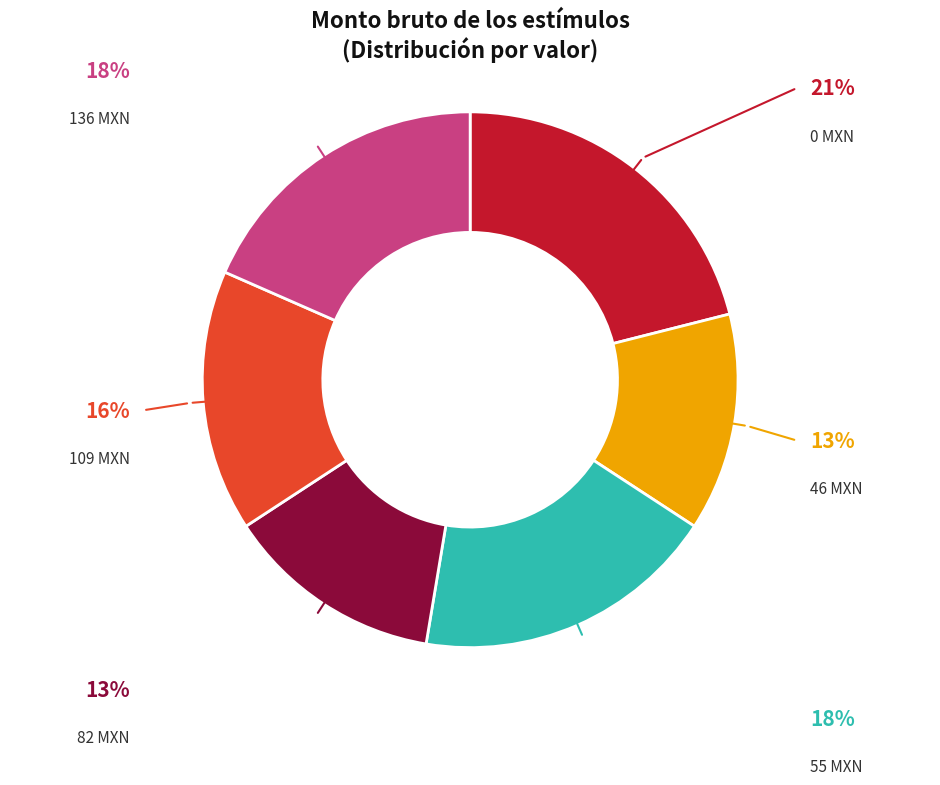

To the nearest percent, what is the difference between the largest and smallest slice percentages?

8%